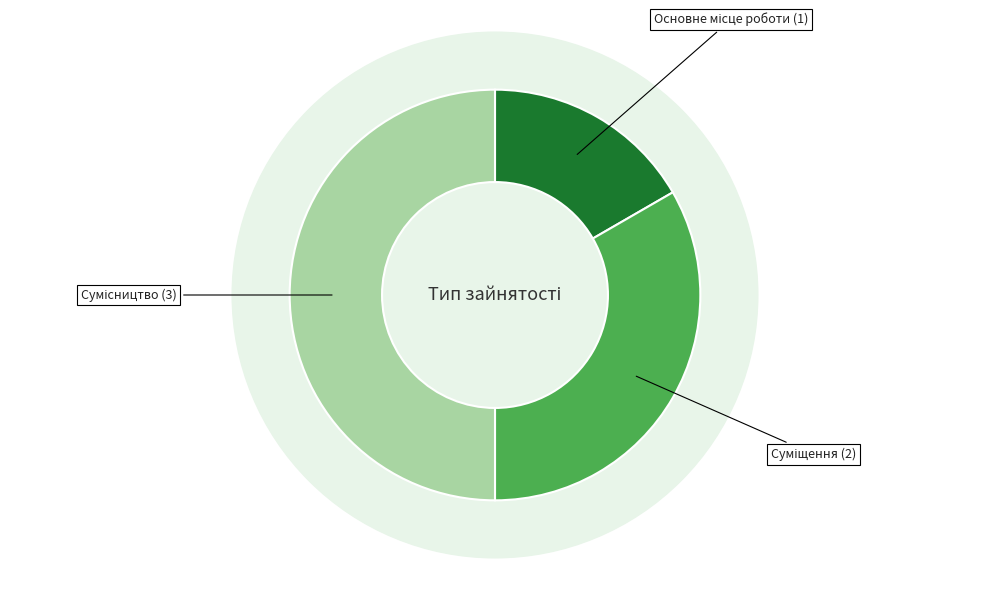

Do Сумісництво and Суміщення together represent more than half of the pie?

Yes